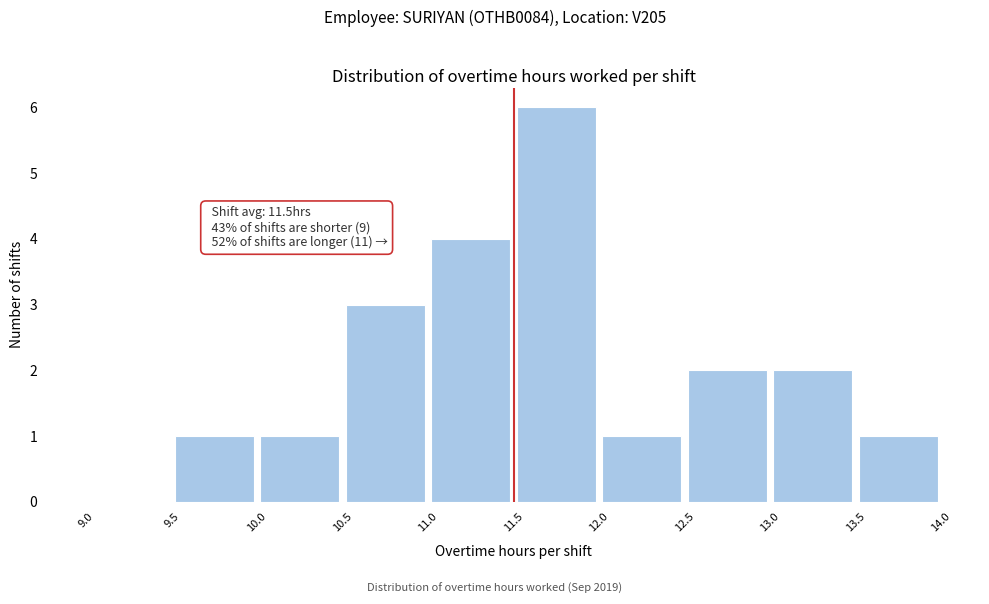

Which range on the x-axis has the tallest bar?

11.5 to 12.0